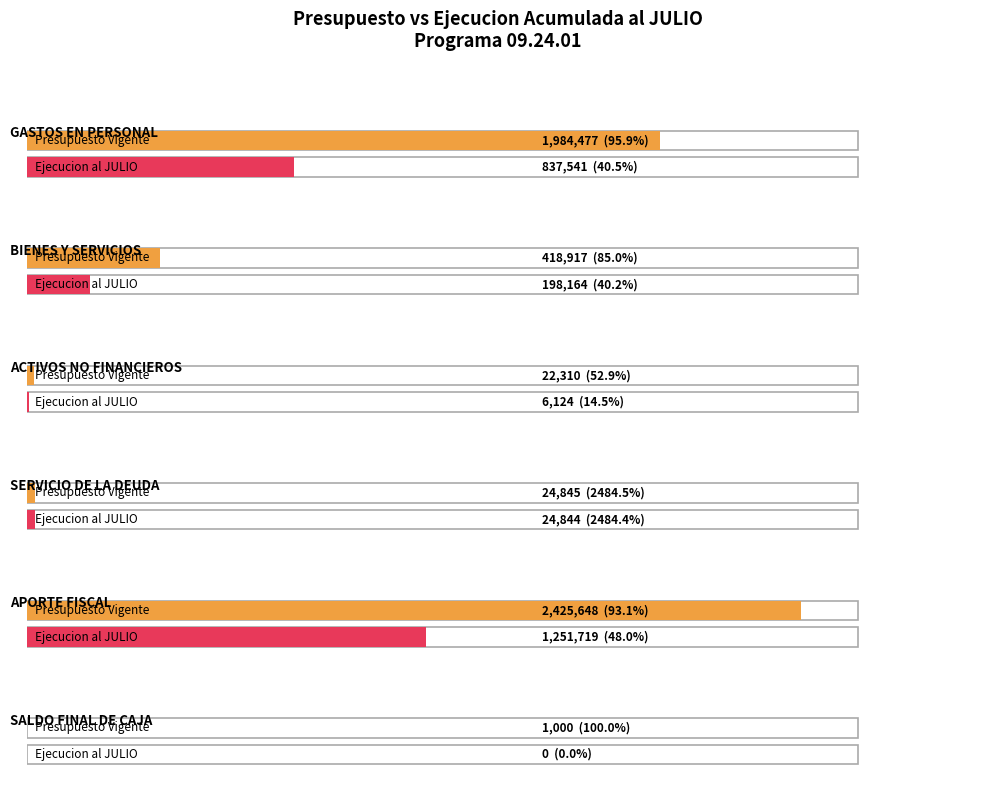

Is the value of Presupuesto Vigente at GASTOS EN PERSONAL greater than the value of Presupuesto Inicial at SALDO FINAL DE CAJA?

Yes